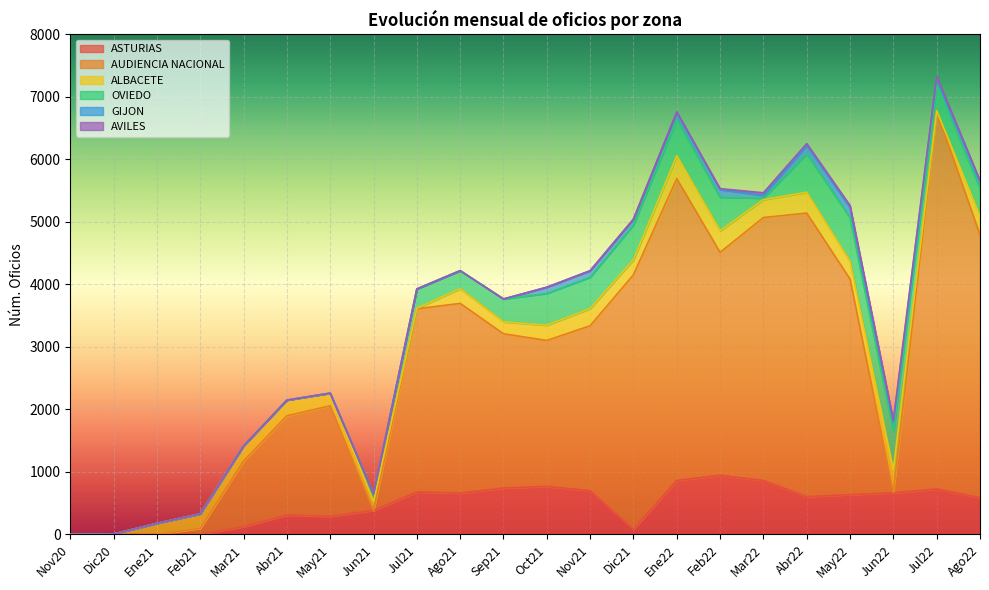

Which category has the lowest value in the AUDIENCIA NACIONAL series?

Nov20